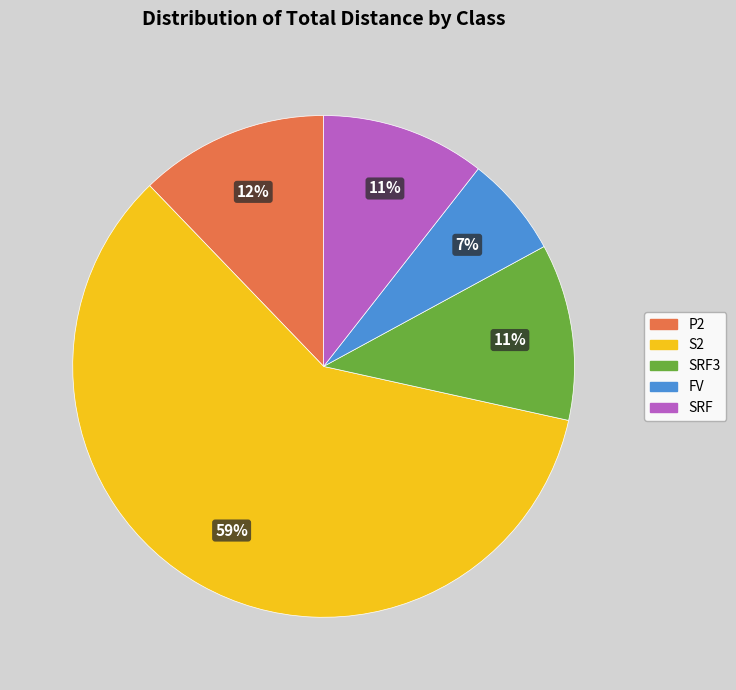

Does any single category account for the majority?

Yes